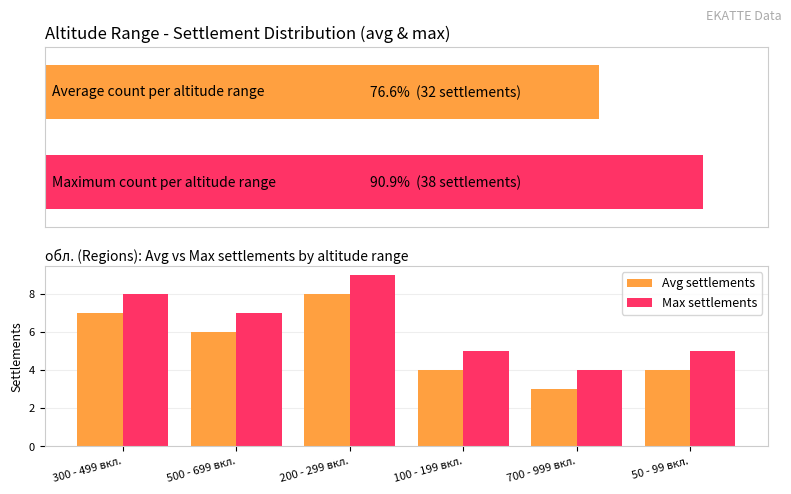

Does the chart contain any negative values?

No